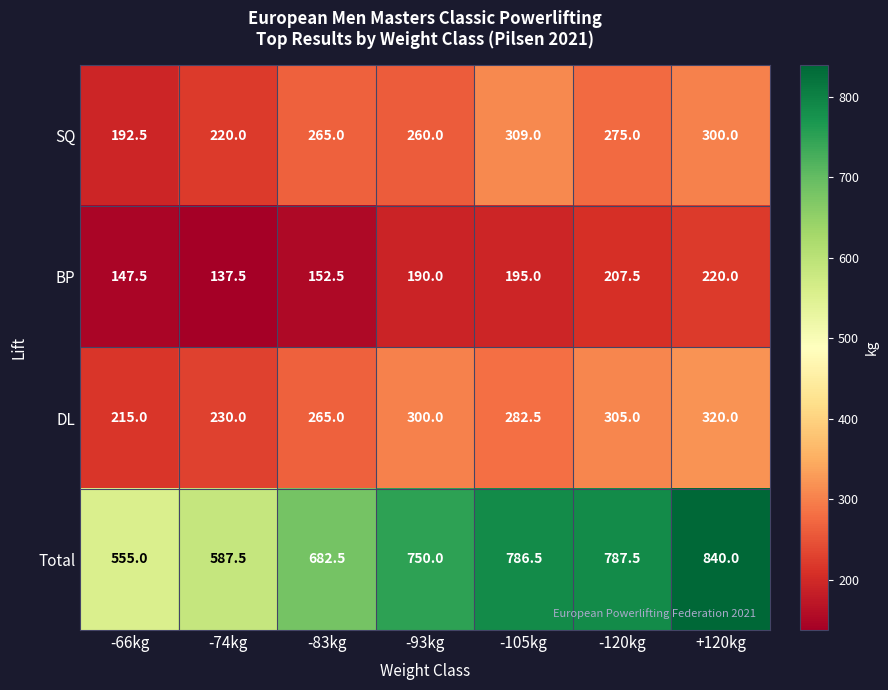

List the labels in order of SQ value, smallest first.

-66kg, -74kg, -93kg, -83kg, -120kg, +120kg, -105kg